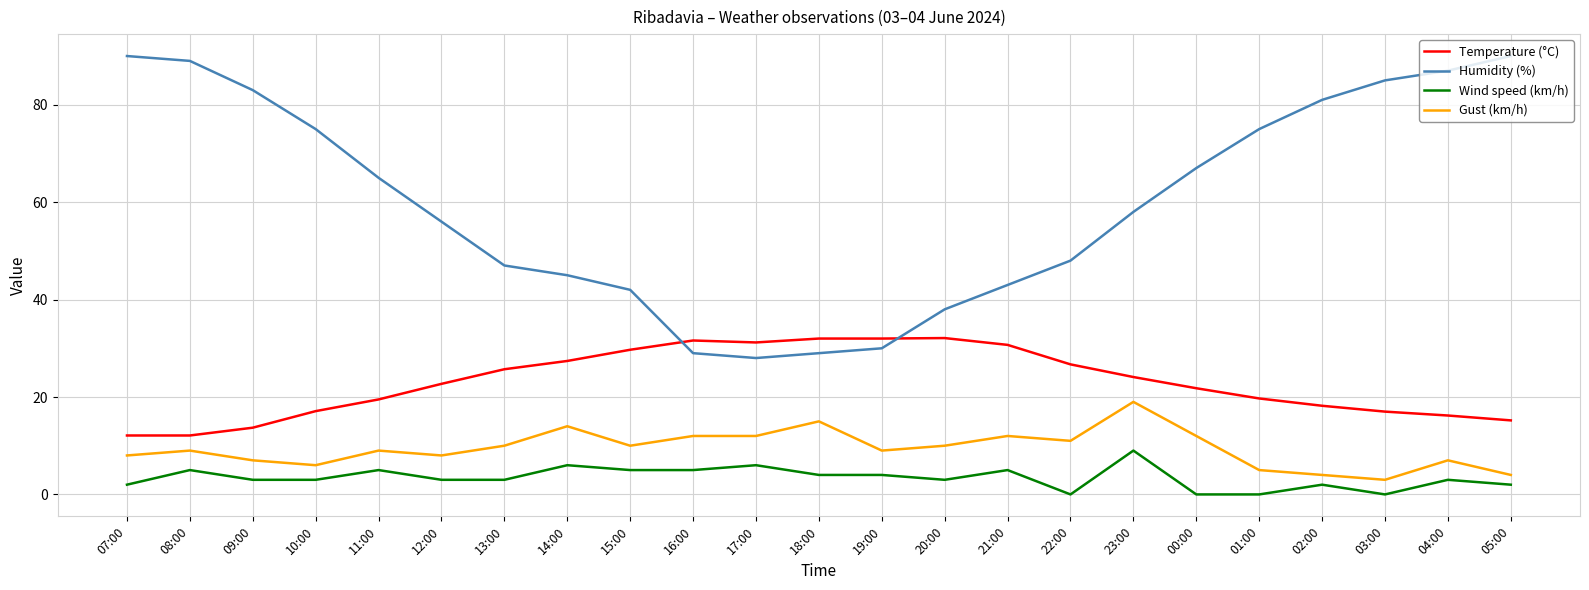

What is the maximum value shown in the chart?

90.0